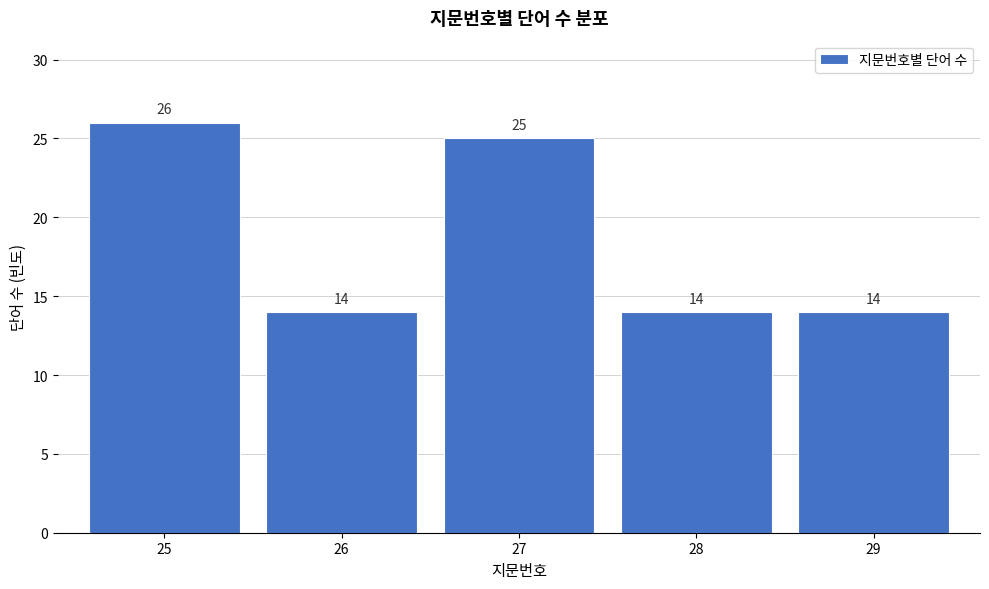

Reading left to right, what are all the values shown in this chart?

26	14	25	14	14